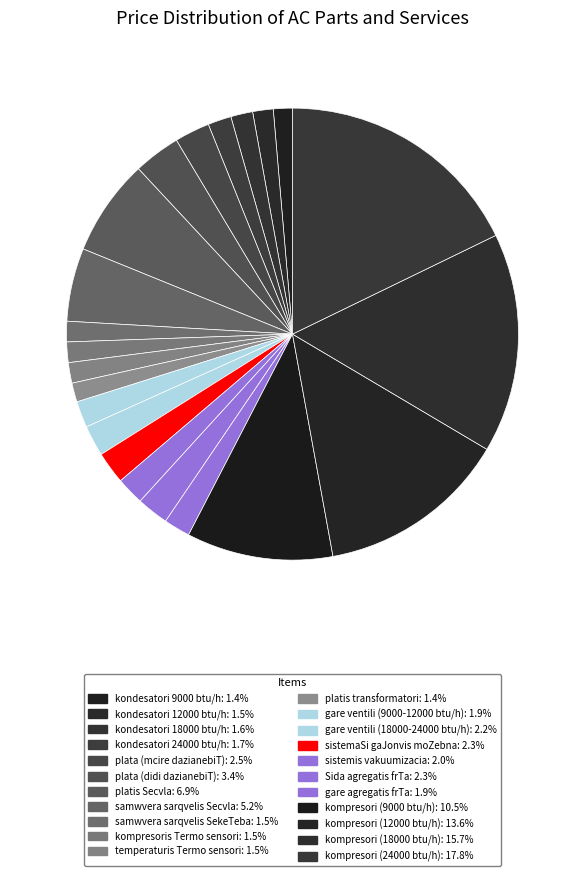

Which slice is the largest?

kompresori (24000 btu/h)